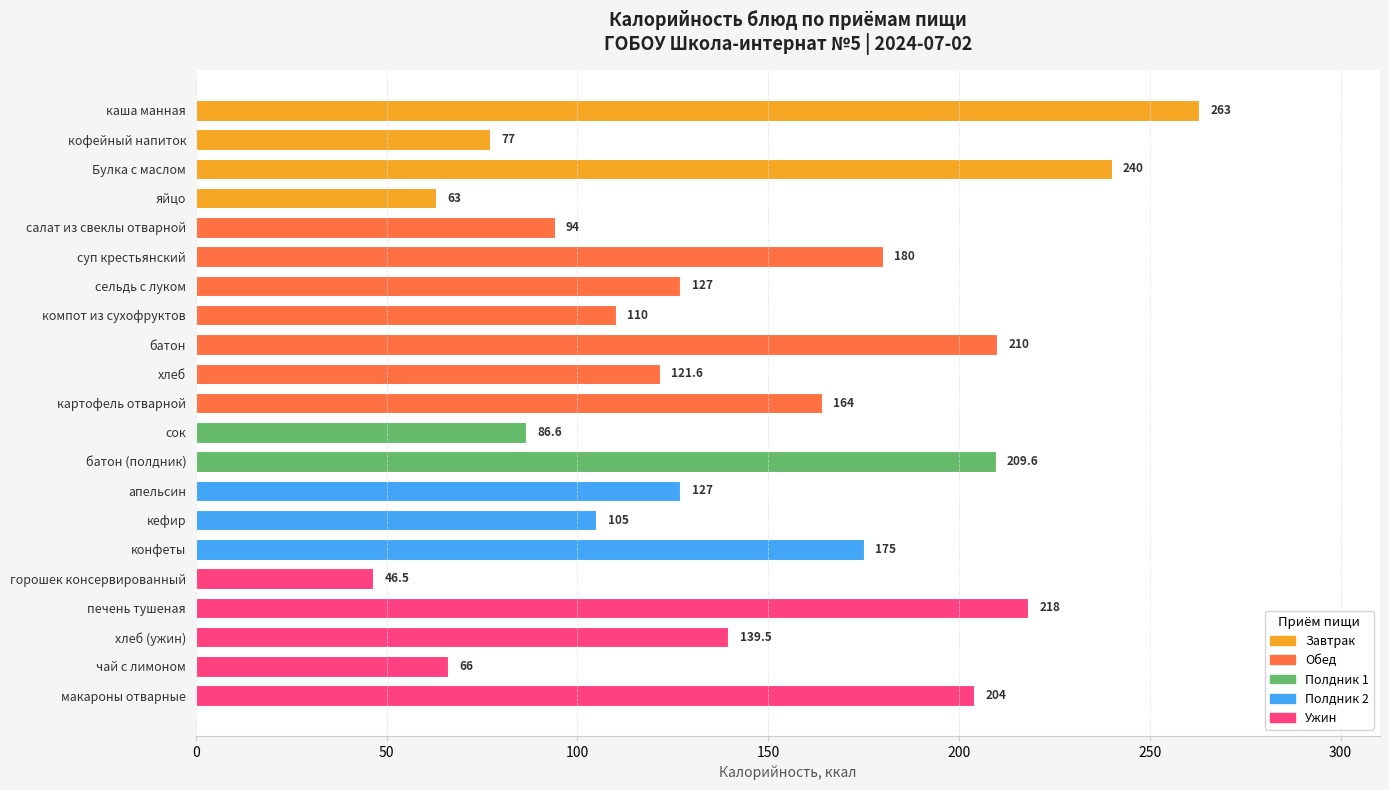

The value at сельдь с луком is 127.0. True or false?

True